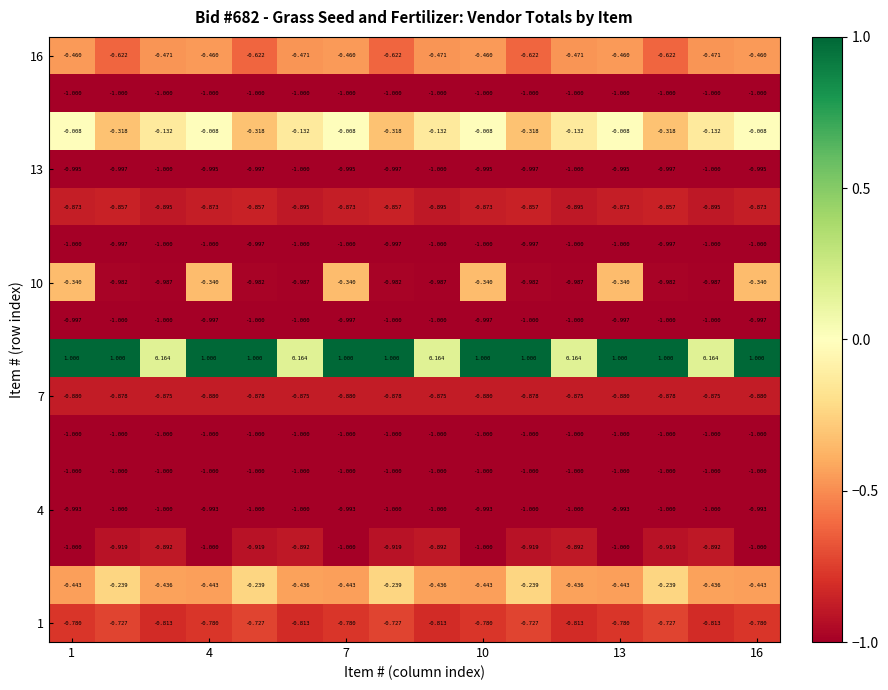

At which category does the chart reach its peak across all series?

1